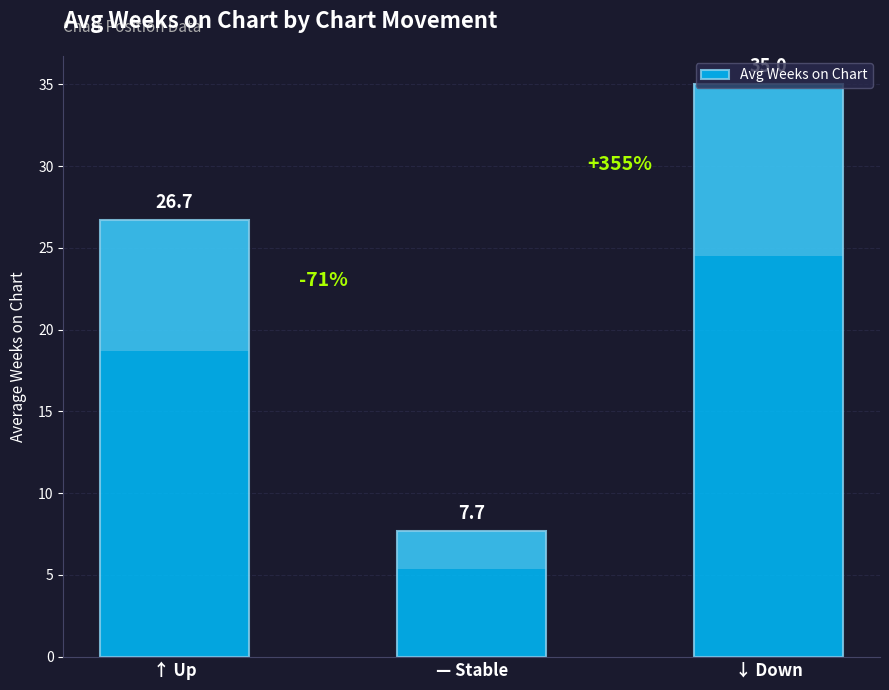

List the labels in order of value, smallest first.

— Stable, ↑ Up, ↓ Down